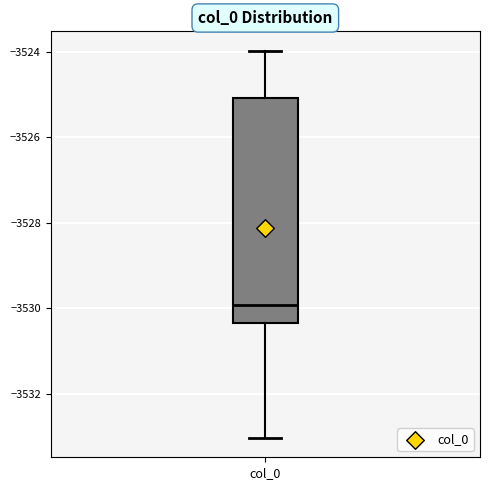

Where is the lower edge of the box for col_0 on the y-axis? The values are not printed on the chart, so give them approximately, as read against the axis.

-3530.4